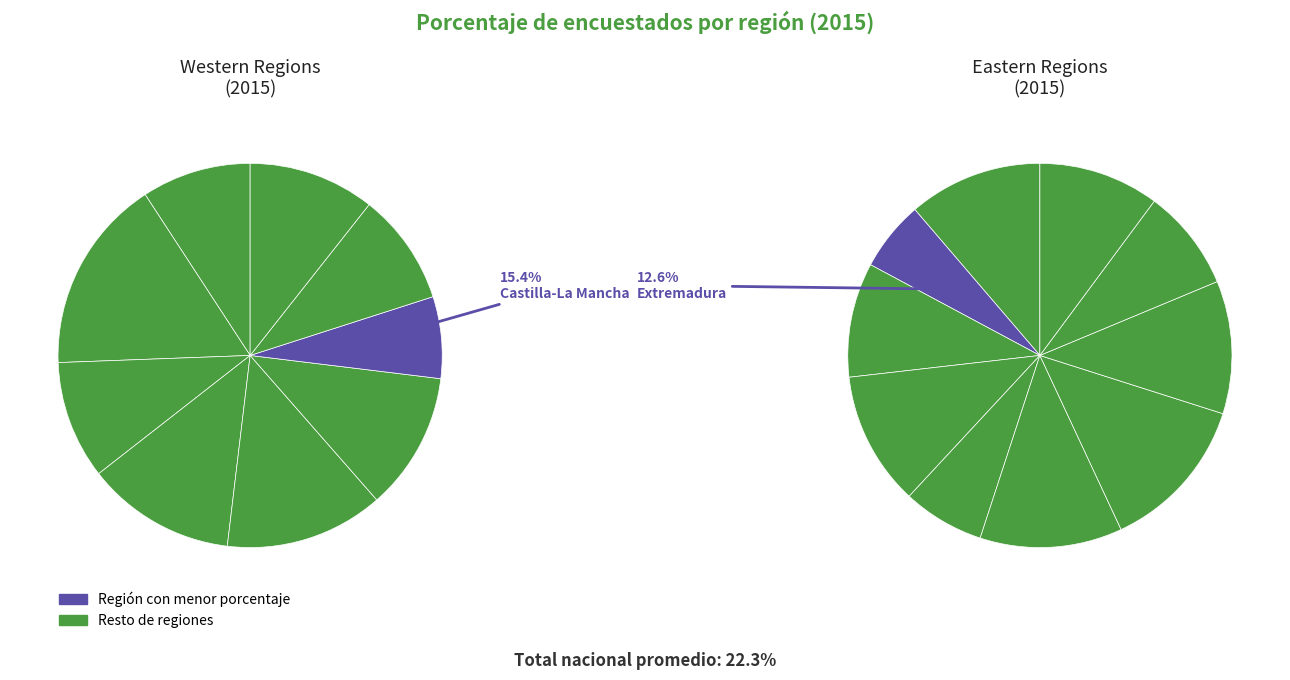

How many slices are in this pie chart?

19